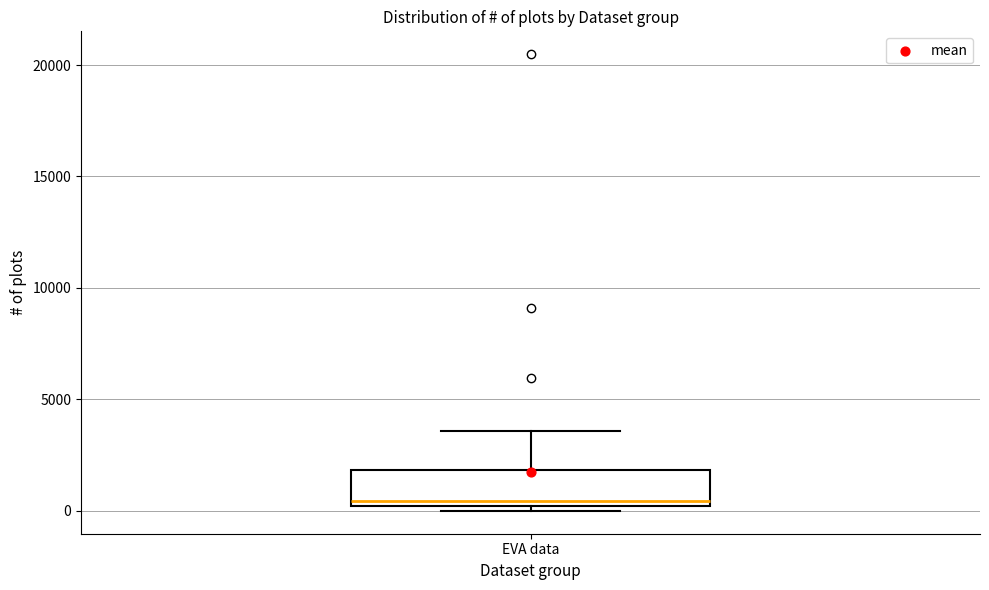

Read this box plot against the y-axis: the position of the median line, the range covered by the box, and the ends of both whiskers. The values are not printed on the chart, so give them approximately, as read against the axis.

median 500, box 0 to 2000, whiskers 0 (just below the box's lower edge) to 3500